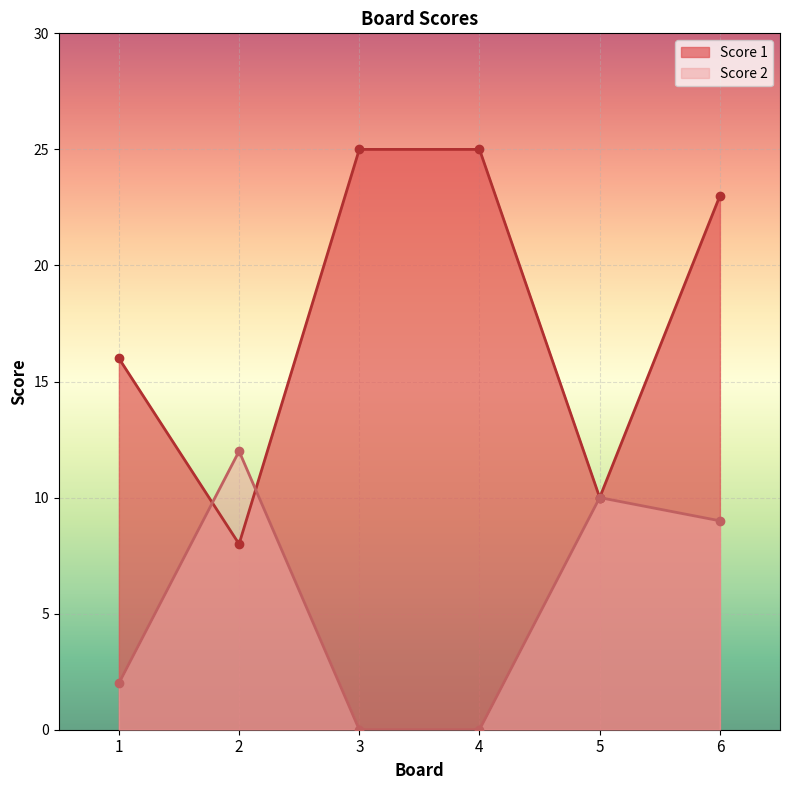

What is the total value across all series at 6?

32